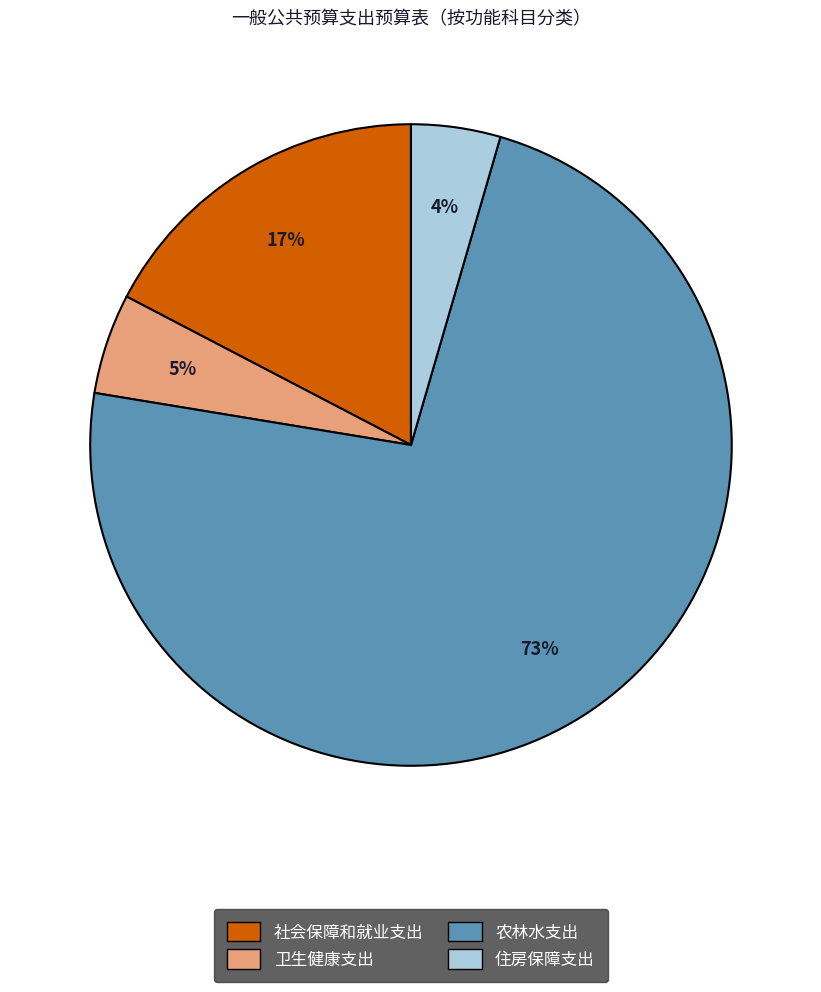

Is there any slice that represents more than half of the pie?

Yes